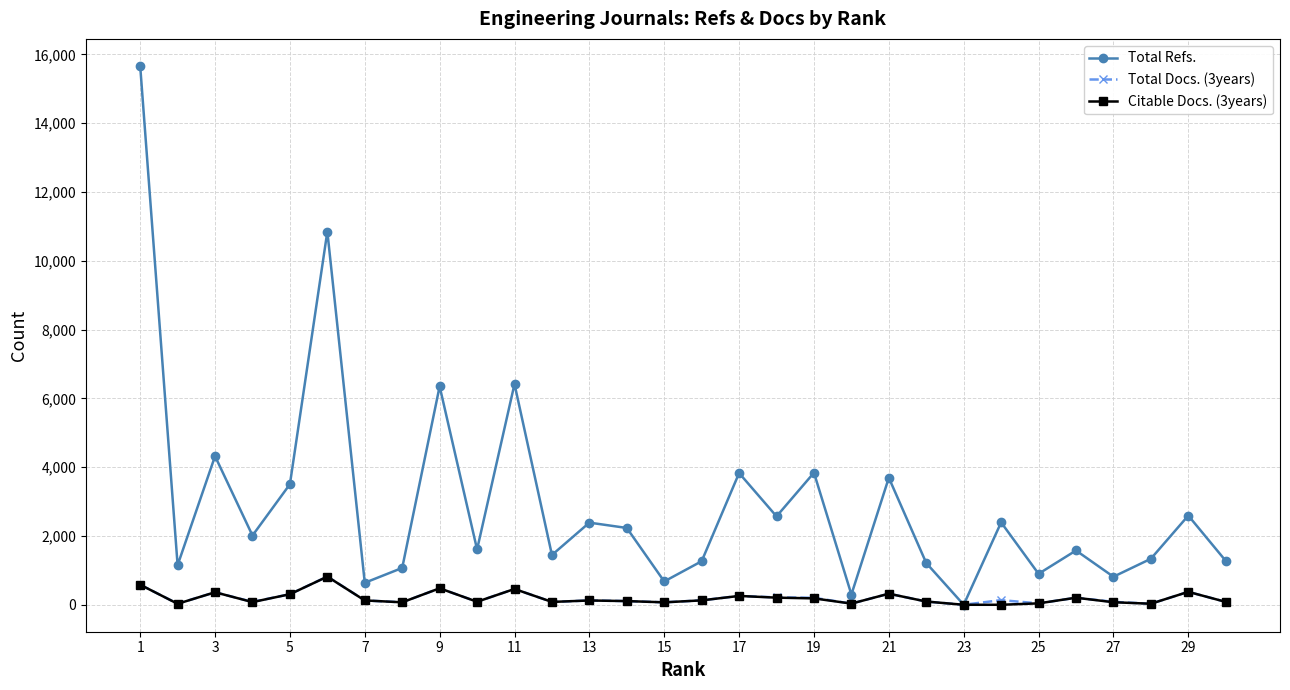

True or false: Citable Docs. (3years) has more than 0 points higher than both neighbors.

True